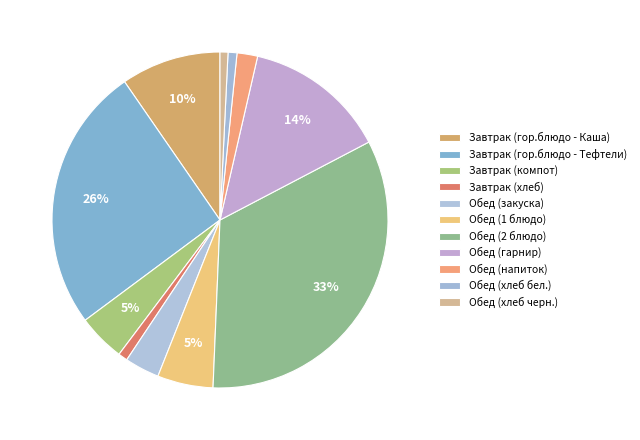

Count the number of slices in the pie.

11